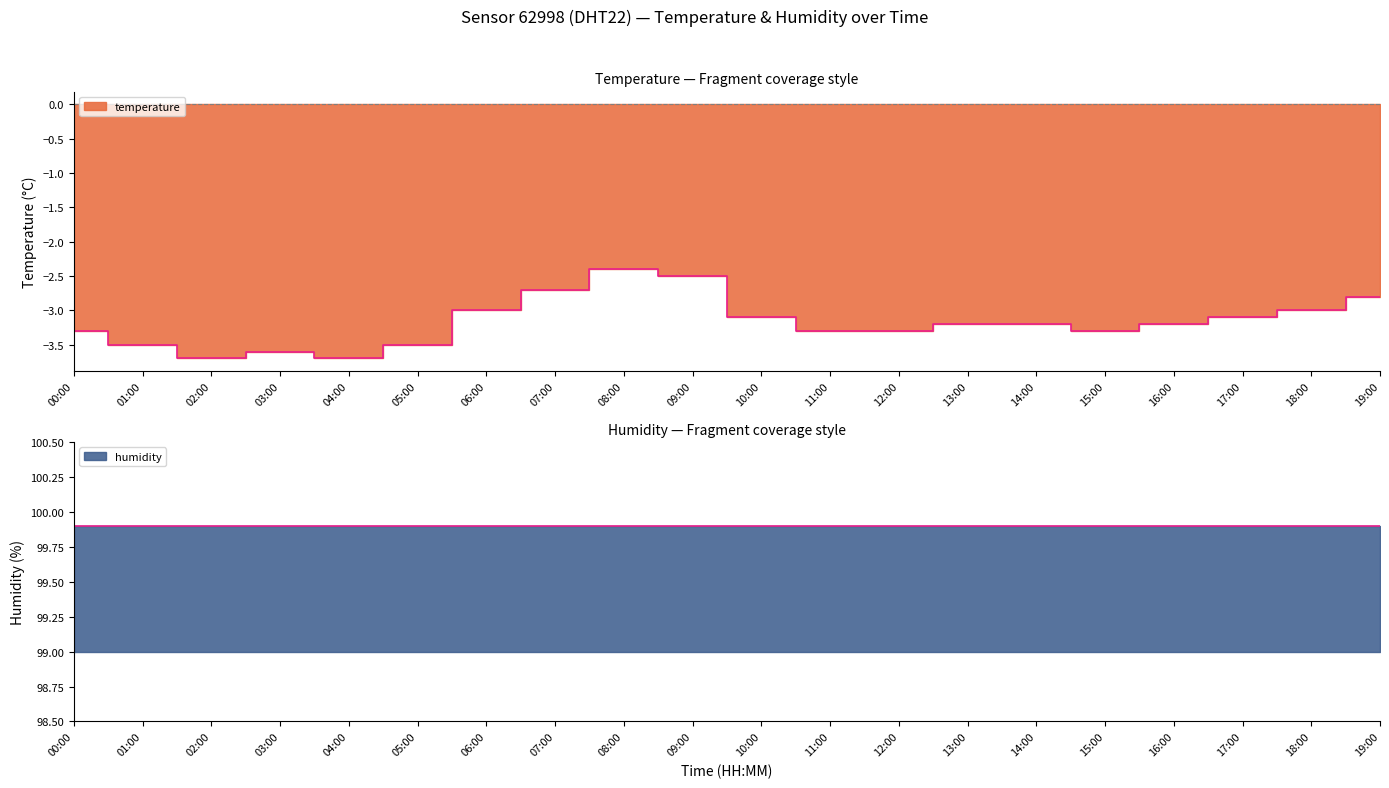

Is it true that the value at 05:00 is -5.2?

False